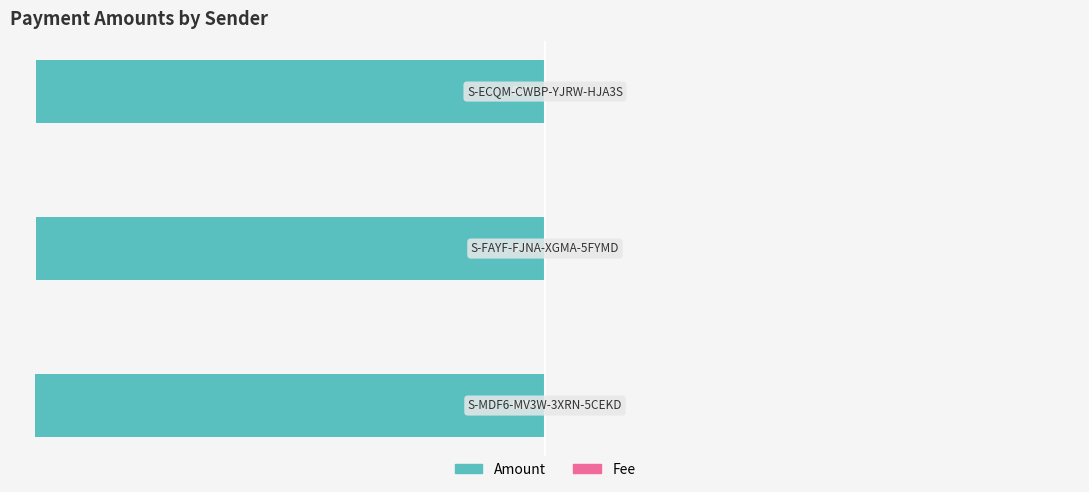

Reading right to left, extract all data points from this chart.

Amount: -100.0	-100.0	-100.0
Fee: 0.0	0.0	0.0